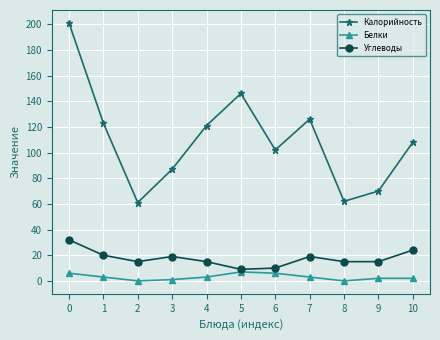

Which series changed the most between 5 and 6?

Калорийность